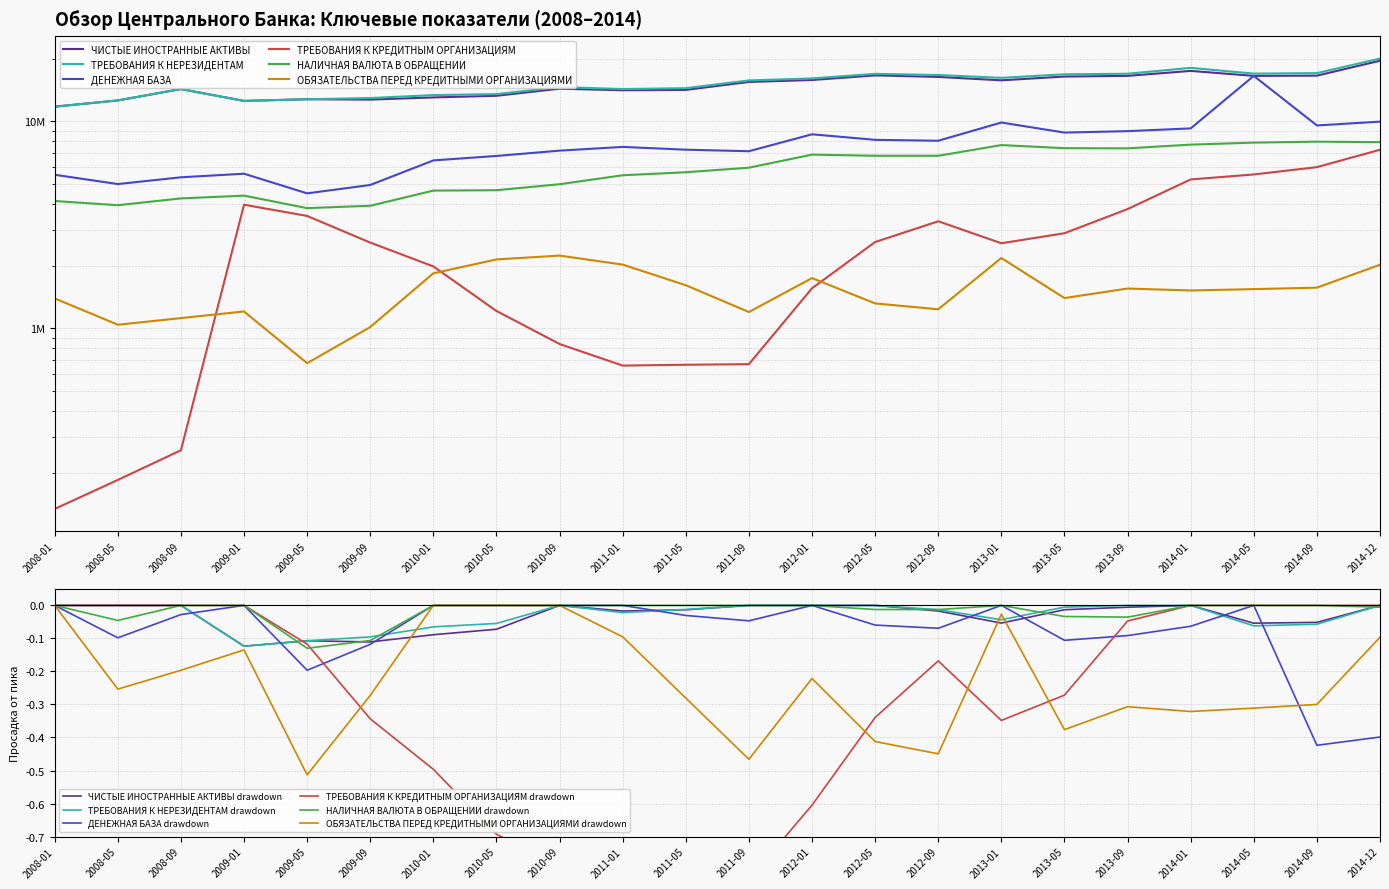

Where is the first local minimum for ЧИСТЫЕ ИНОСТРАННЫЕ АКТИВЫ?

2009-01